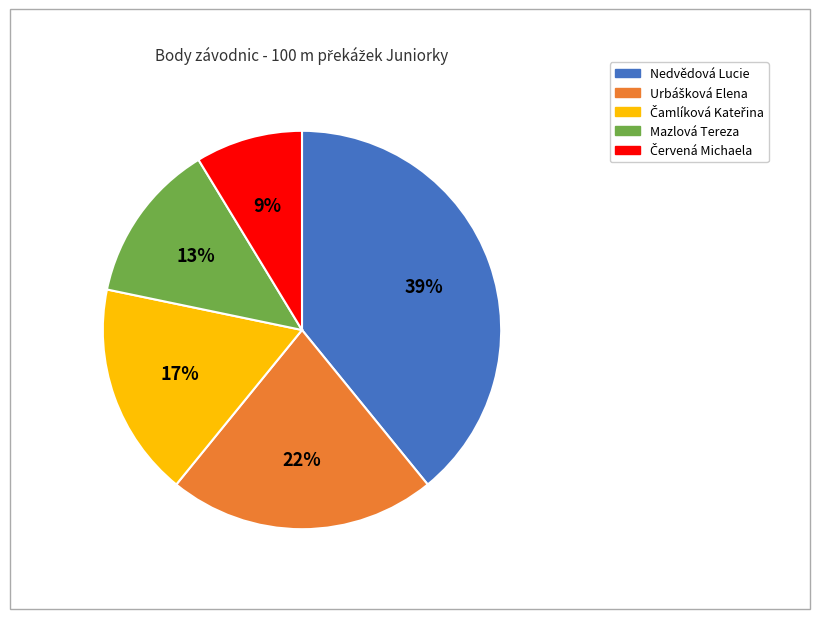

To the nearest percent, what is the difference between the largest and smallest slice percentages?

30%